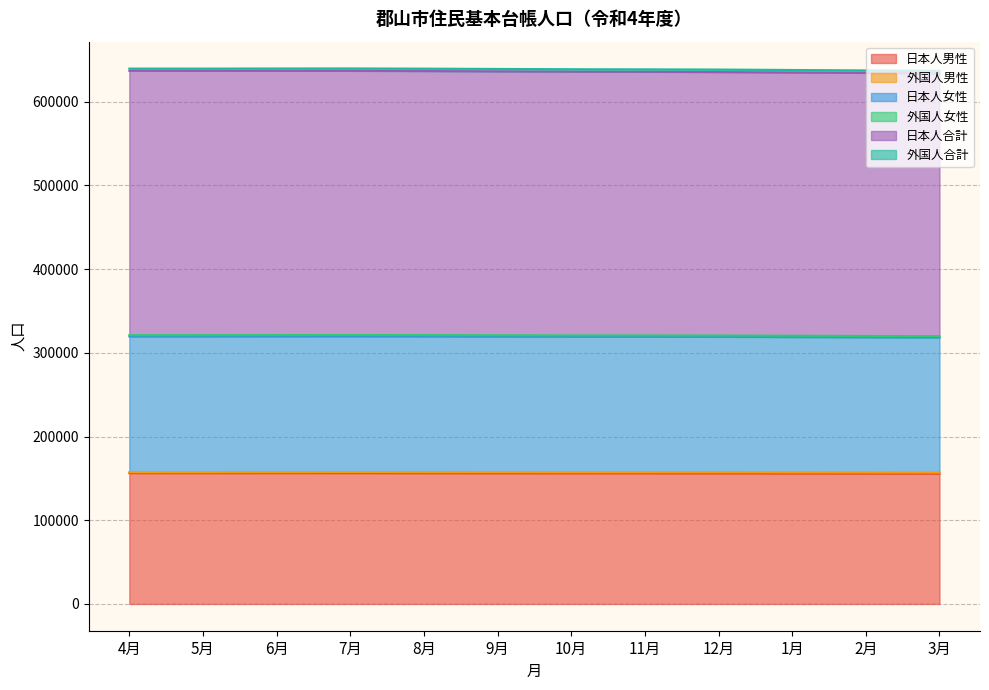

Which series has the largest range (max minus min)?

日本人合計